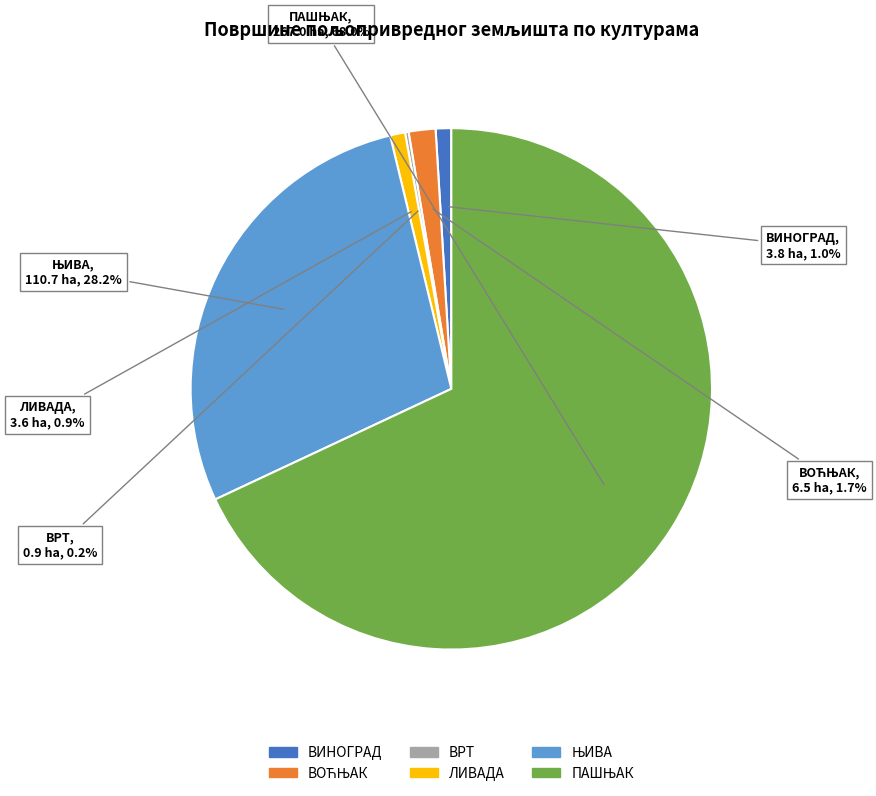

To the nearest percent, what is the average slice percentage?

17%